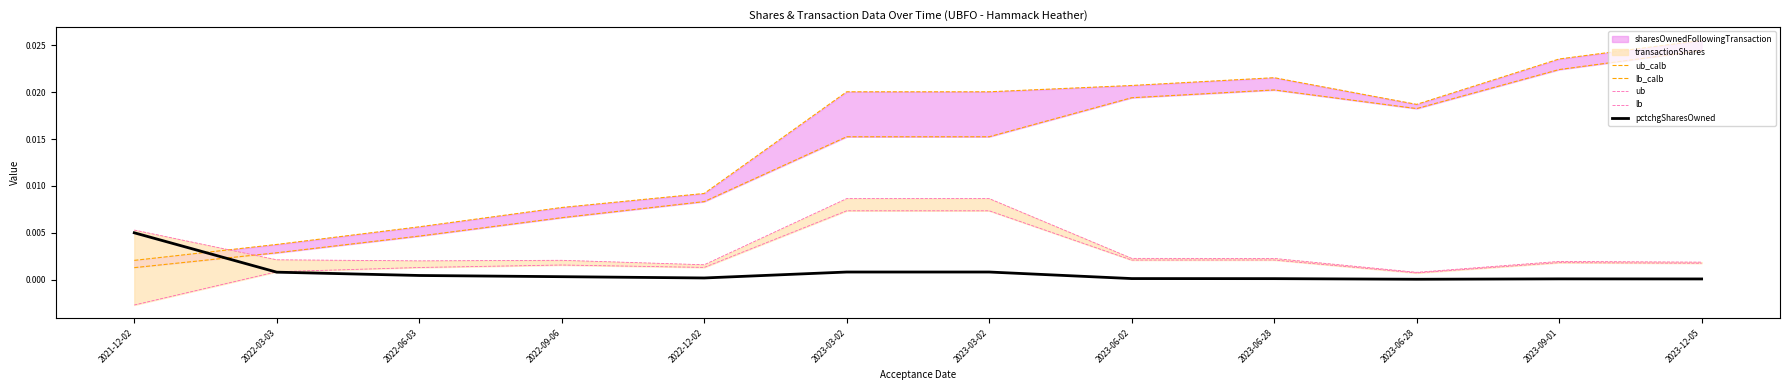

The pctchgSharesOwned series shows 0.0 at 2022-12-02. True or false?

True